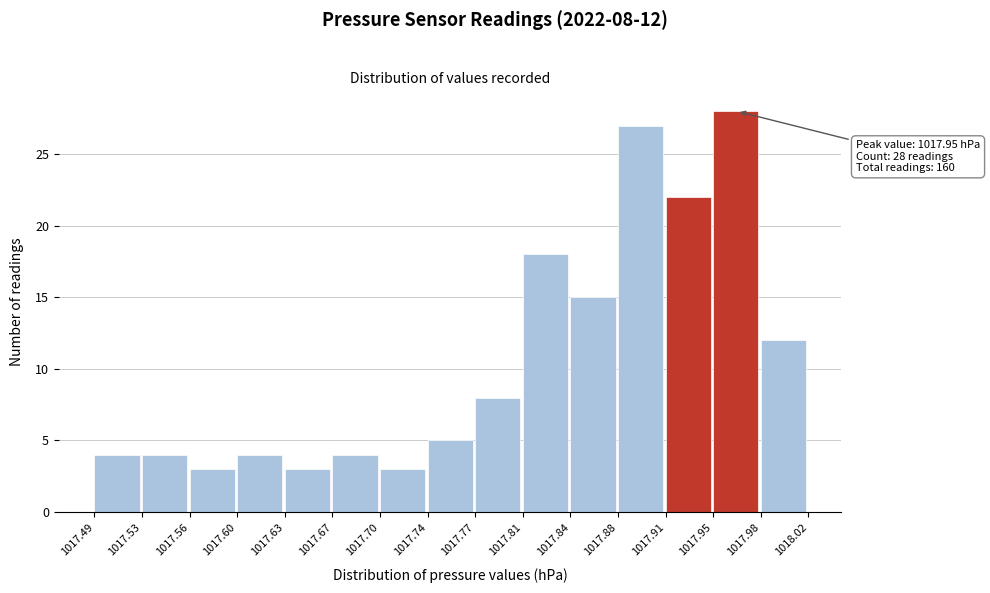

Over which range of the x-axis is the bar tallest?

1017.95 to 1017.98